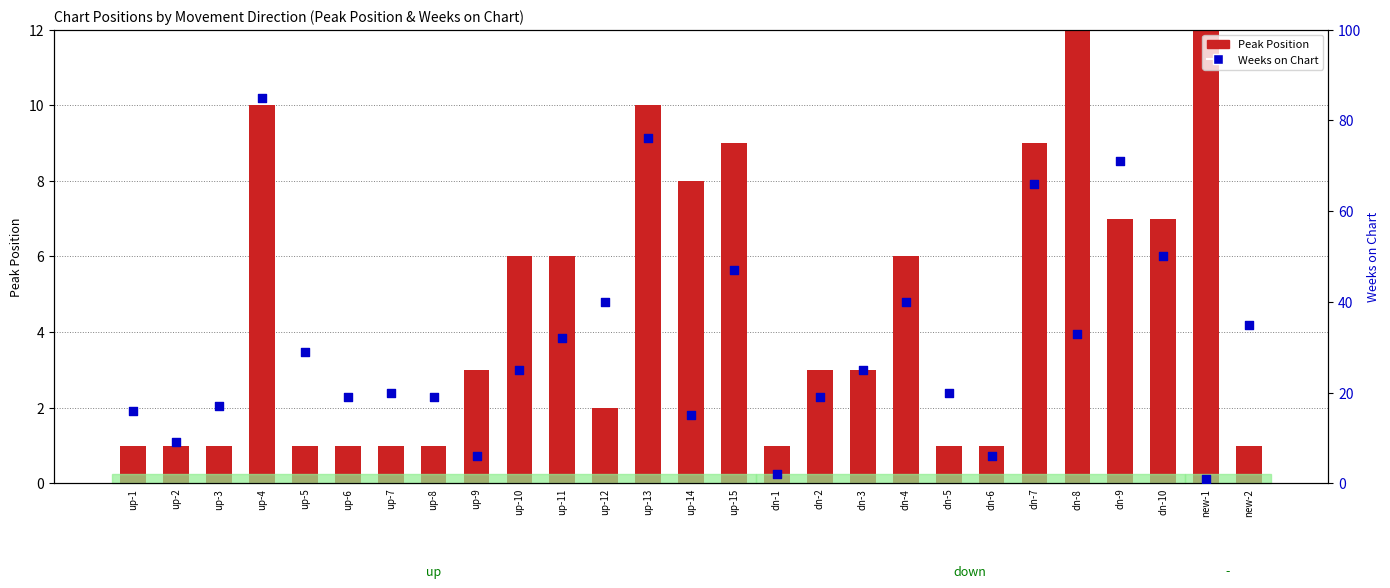

Which series contains the lowest Y value?

Peak Position